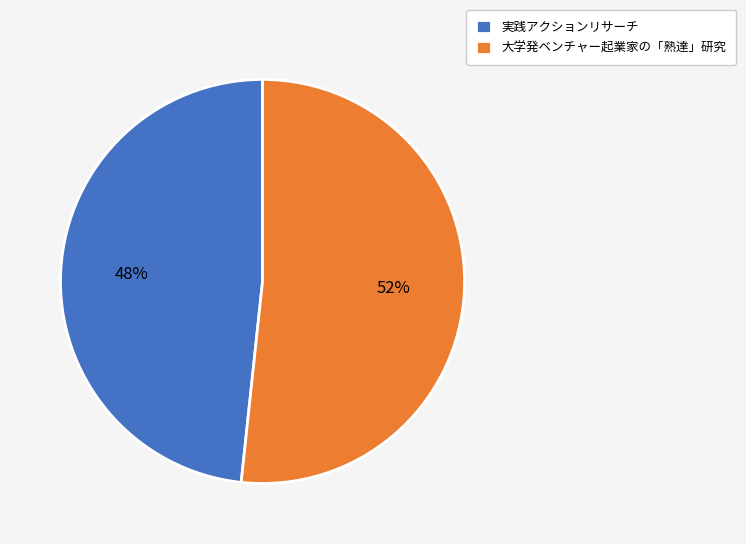

To the nearest percent, what is the average slice percentage?

50%